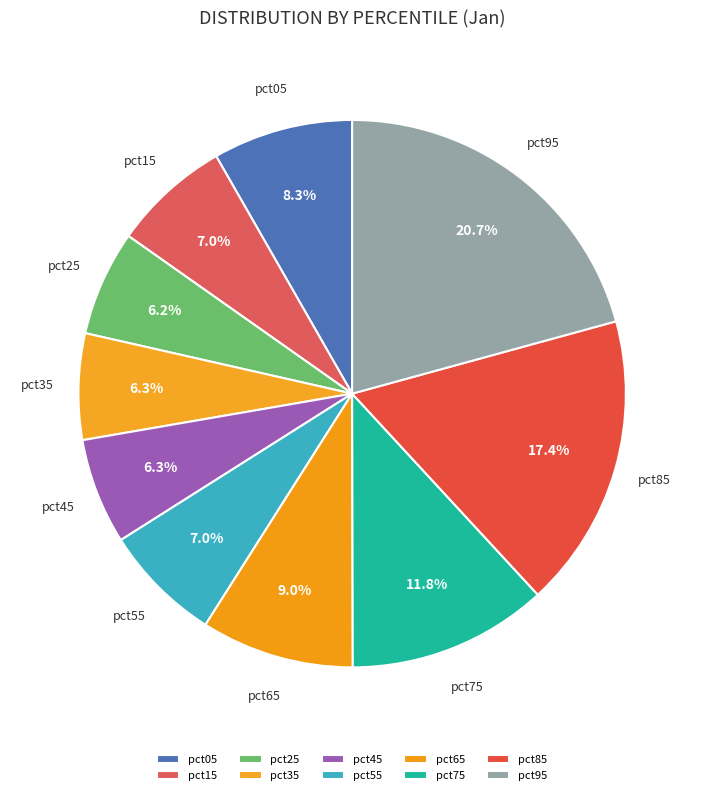

Is there a majority slice in this chart?

No